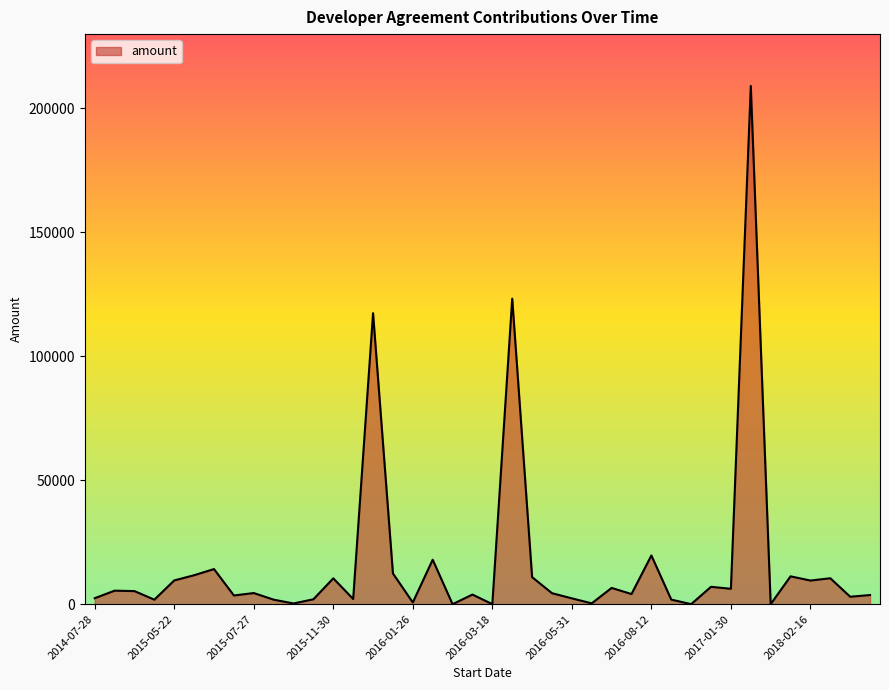

What is the difference between the maximum and minimum values?

209093.3